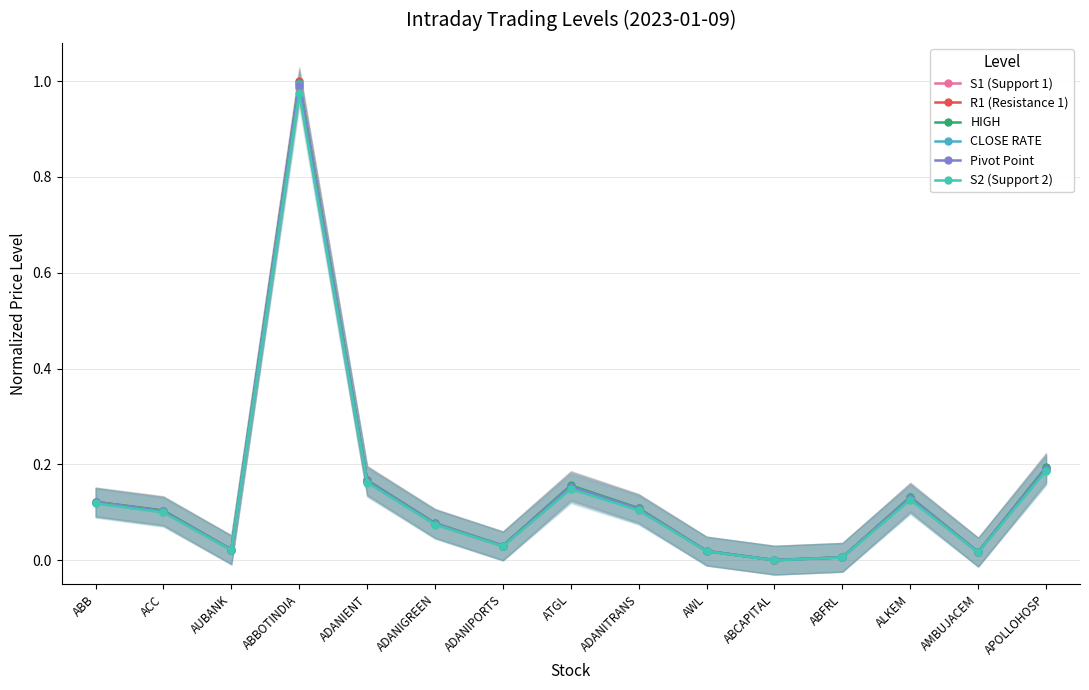

Between ABBOTINDIA and ATGL, which is larger?

ABBOTINDIA